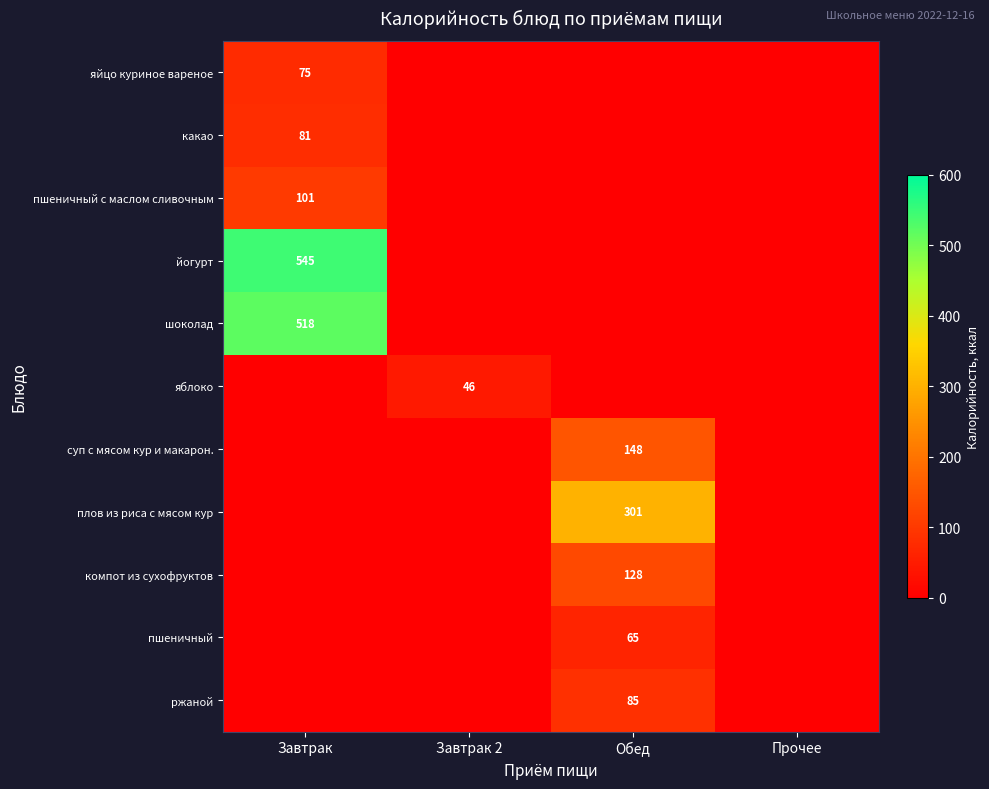

Is it true that пшеничный equals 65 at Обед?

True